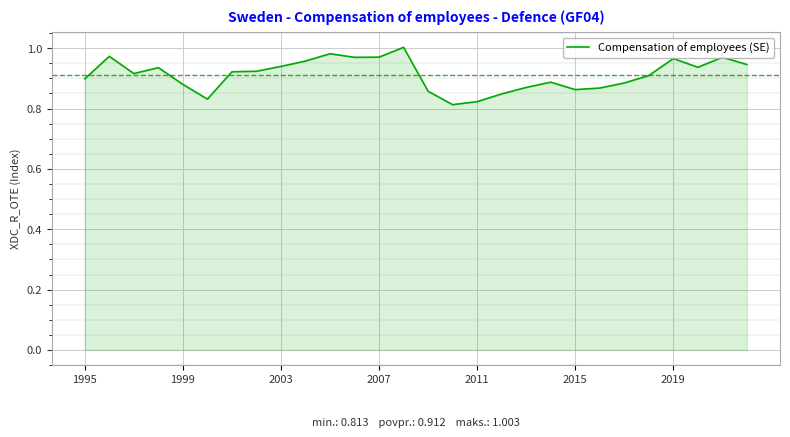

What is the greatest value displayed?

1.0